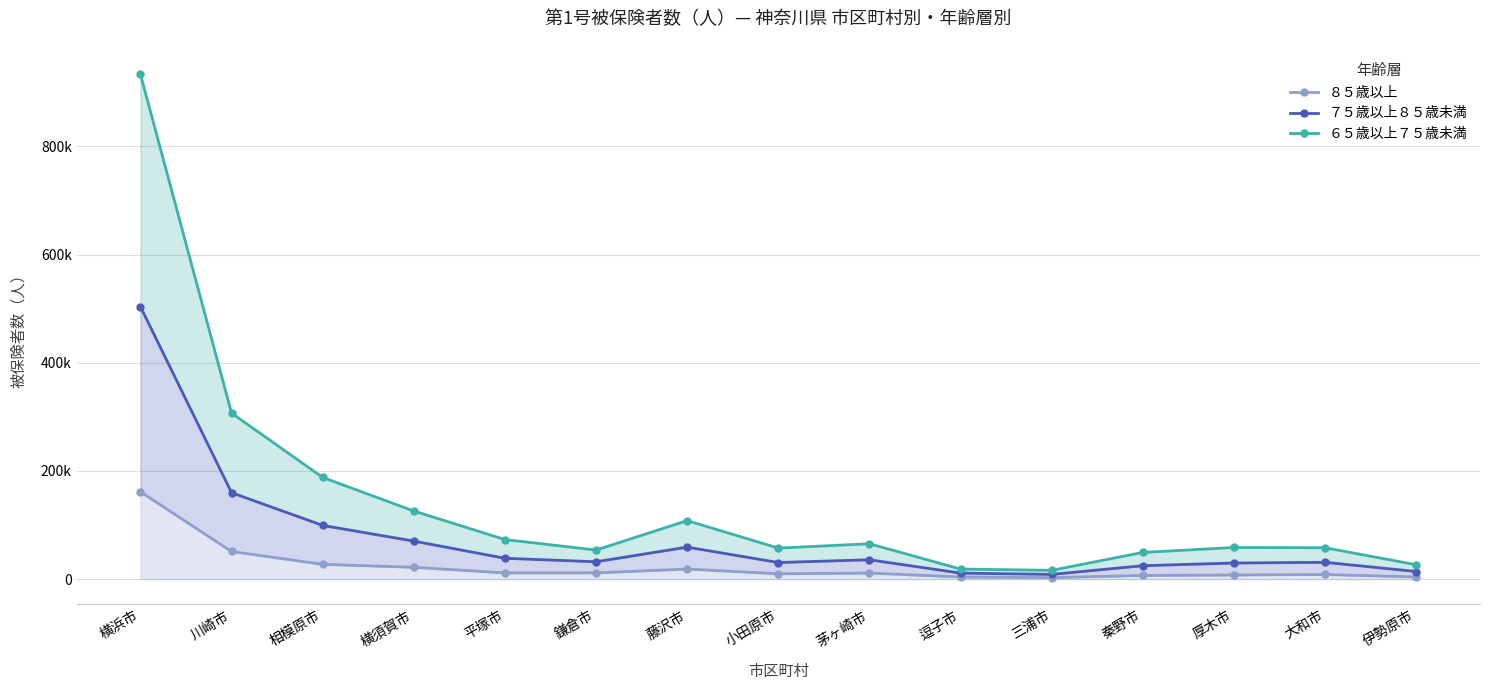

Is it true that ７５歳以上８５歳未満 equals 99253 at 藤沢市?

False